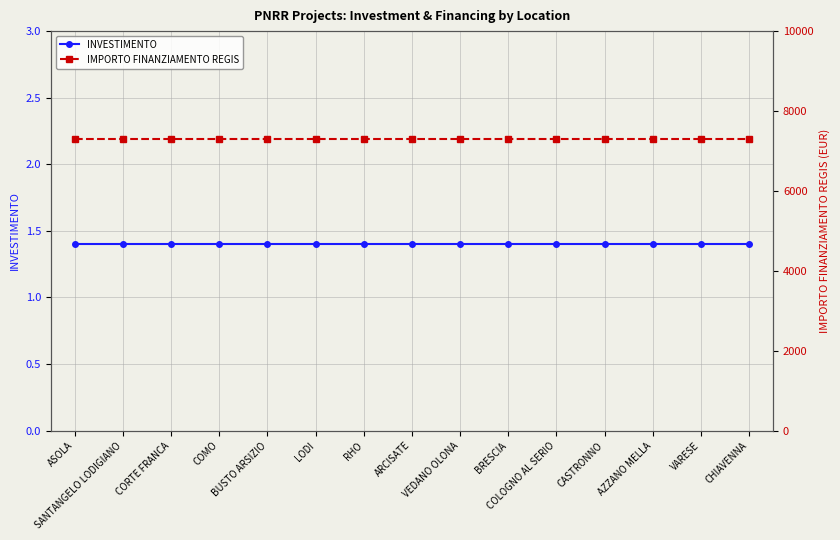

Reading right to left, transcribe all the data shown in this chart.

INVESTIMENTO: CHIAVENNA=1.4	VARESE=1.4	AZZANO MELLA=1.4	CASTRONNO=1.4	COLOGNO AL SERIO=1.4	BRESCIA=1.4	VEDANO OLONA=1.4	ARCISATE=1.4	RHO=1.4	LODI=1.4	BUSTO ARSIZIO=1.4	COMO=1.4	CORTE FRANCA=1.4	SANTANGELO LODIGIANO=1.4	ASOLA=1.4
IMPORTO FINANZIAMENTO REGIS: CHIAVENNA=7301.0	VARESE=7301.0	AZZANO MELLA=7301.0	CASTRONNO=7301.0	COLOGNO AL SERIO=7301.0	BRESCIA=7301.0	VEDANO OLONA=7301.0	ARCISATE=7301.0	RHO=7301.0	LODI=7301.0	BUSTO ARSIZIO=7301.0	COMO=7301.0	CORTE FRANCA=7301.0	SANTANGELO LODIGIANO=7301.0	ASOLA=7301.0